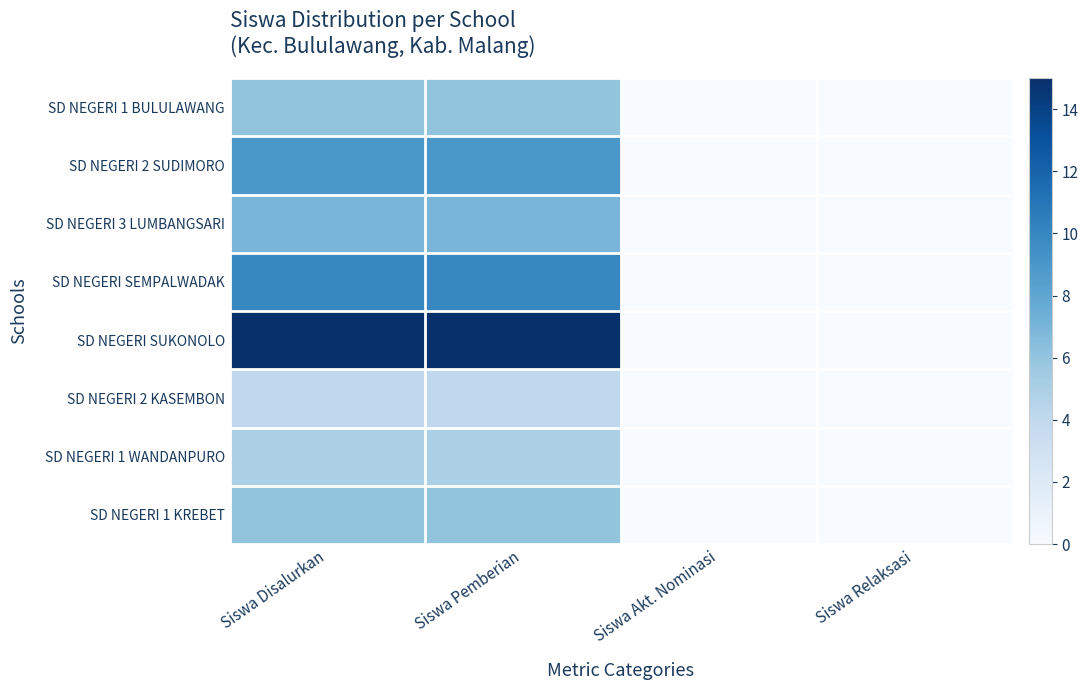

Reading left to right, list all the values displayed in this chart.

SD NEGERI 1 BULULAWANG: Siswa Disalurkan=6	Siswa Pemberian=6	Siswa Akt. Nominasi=0	Siswa Relaksasi=0
SD NEGERI 2 SUDIMORO: Siswa Disalurkan=9	Siswa Pemberian=9	Siswa Akt. Nominasi=0	Siswa Relaksasi=0
SD NEGERI 3 LUMBANGSARI: Siswa Disalurkan=7	Siswa Pemberian=7	Siswa Akt. Nominasi=0	Siswa Relaksasi=0
SD NEGERI SEMPALWADAK: Siswa Disalurkan=10	Siswa Pemberian=10	Siswa Akt. Nominasi=0	Siswa Relaksasi=0
SD NEGERI SUKONOLO: Siswa Disalurkan=15	Siswa Pemberian=15	Siswa Akt. Nominasi=0	Siswa Relaksasi=0
SD NEGERI 2 KASEMBON: Siswa Disalurkan=4	Siswa Pemberian=4	Siswa Akt. Nominasi=0	Siswa Relaksasi=0
SD NEGERI 1 WANDANPURO: Siswa Disalurkan=5	Siswa Pemberian=5	Siswa Akt. Nominasi=0	Siswa Relaksasi=0
SD NEGERI 1 KREBET: Siswa Disalurkan=6	Siswa Pemberian=6	Siswa Akt. Nominasi=0	Siswa Relaksasi=0